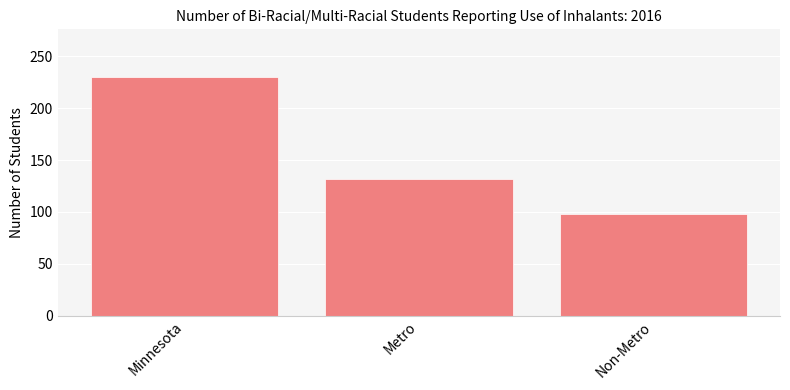

What is the ratio of the value at Metro to the value at Non-Metro?

1.3